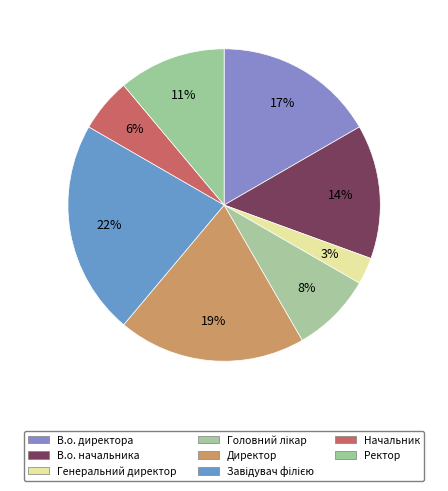

Between Завідувач філією and Ректор, which is larger?

Завідувач філією